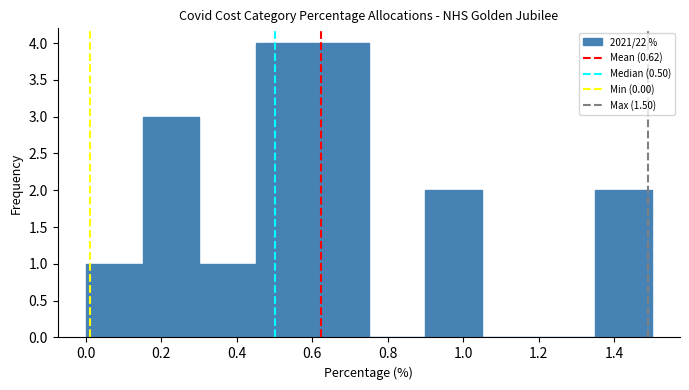

What is the height of the bar covering 0.15 to 0.30 on the x-axis? Neither the bar edges nor the heights are printed on the chart, so give them approximately, as read against the axes.

3